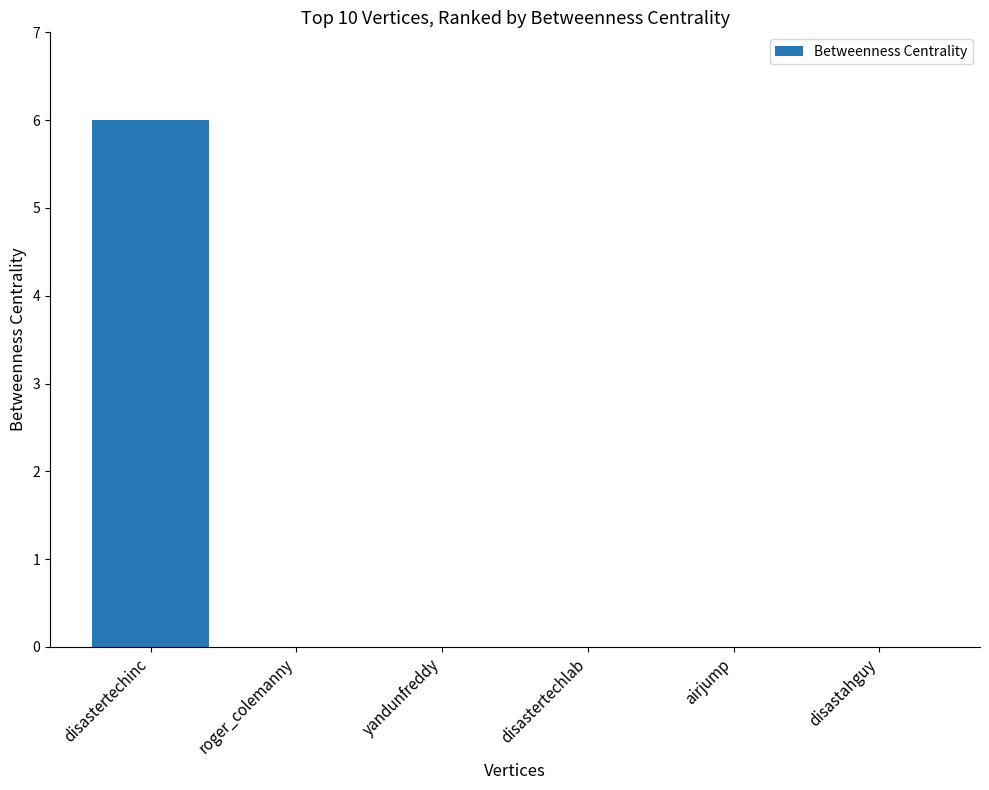

At which category does the chart reach its peak across all series?

disastertechinc